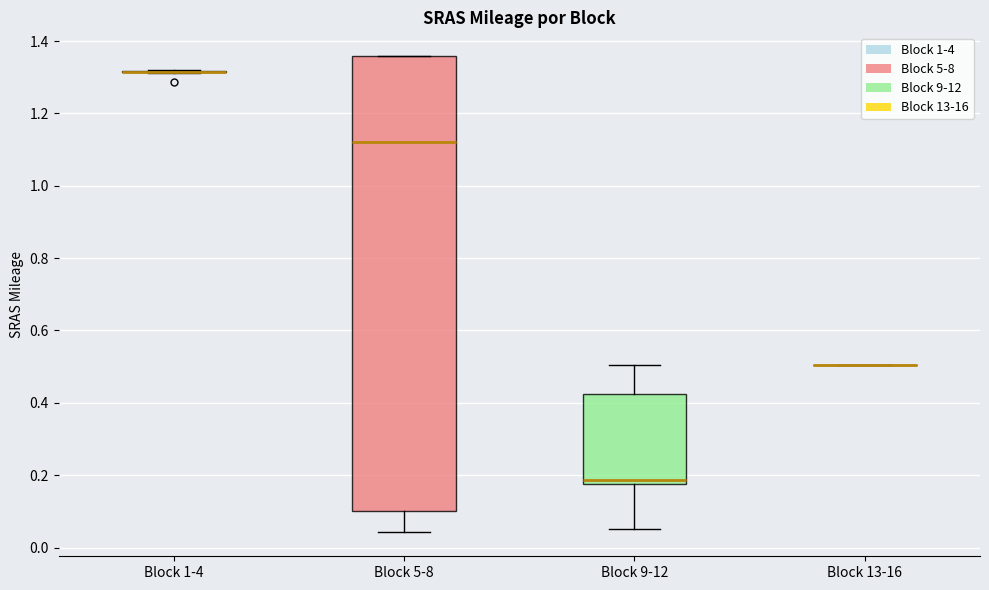

Comparing the boxes themselves (not the whiskers), which one is the tallest?

Block 5-8